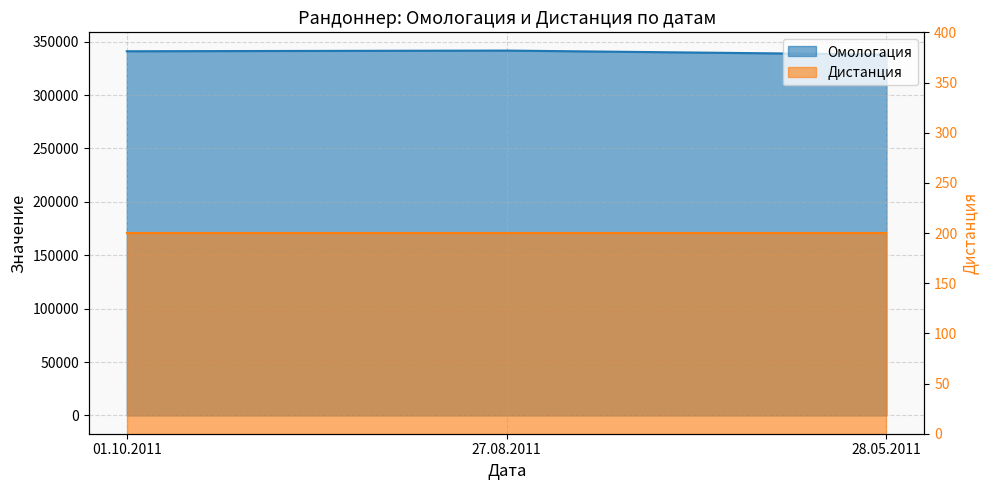

At which category does the chart reach its peak across all series?

27.08.2011